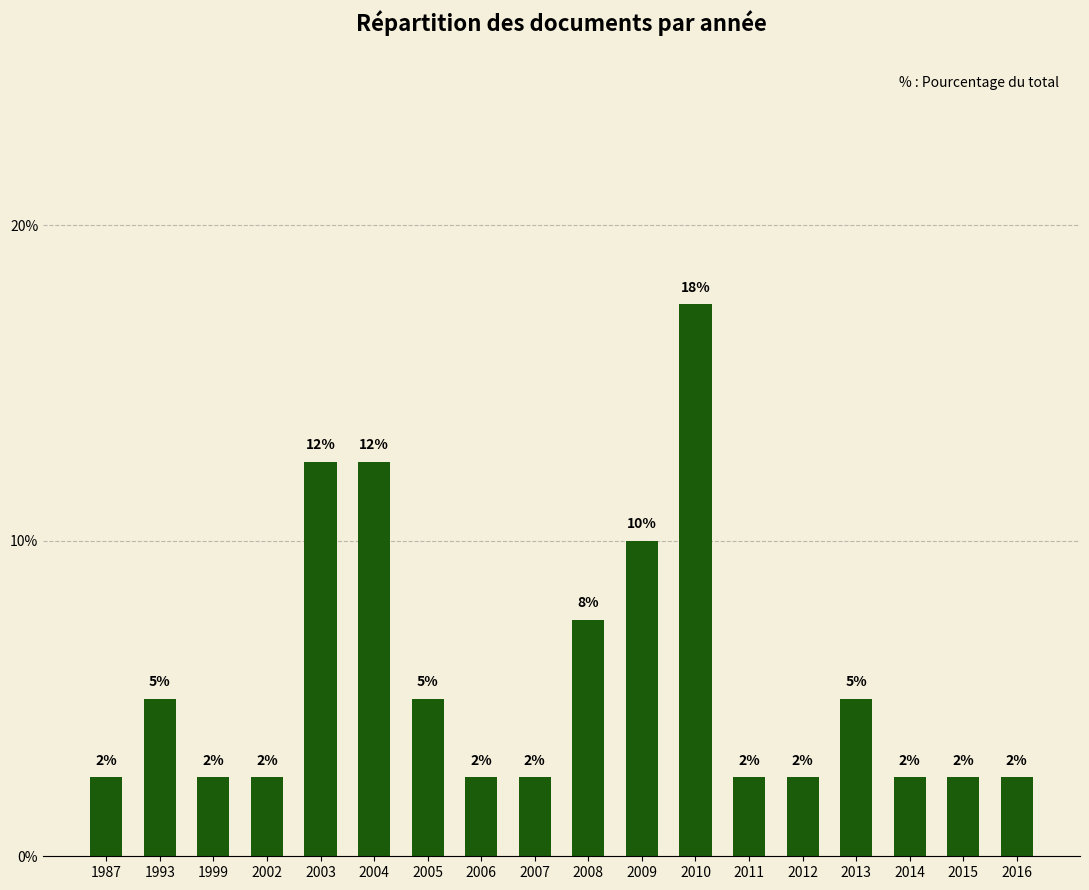

Are the bars horizontal?

No